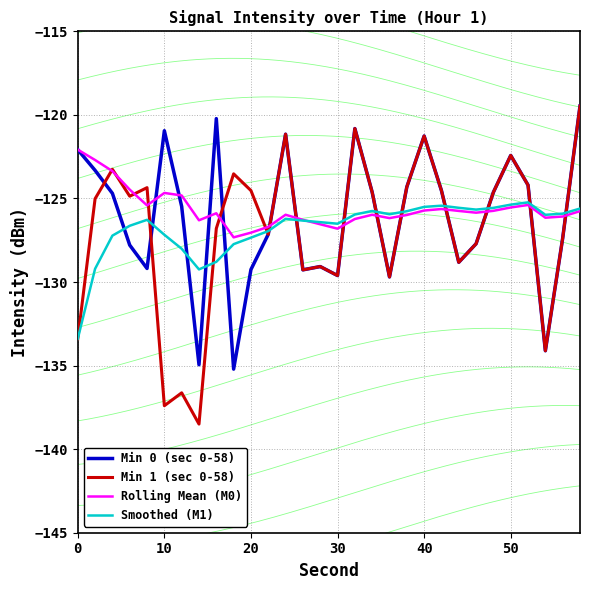

Which series ends up on top after the final intersection of Rolling Mean (M0) and Min 1 (sec 0-58)?

Min 1 (sec 0-58)